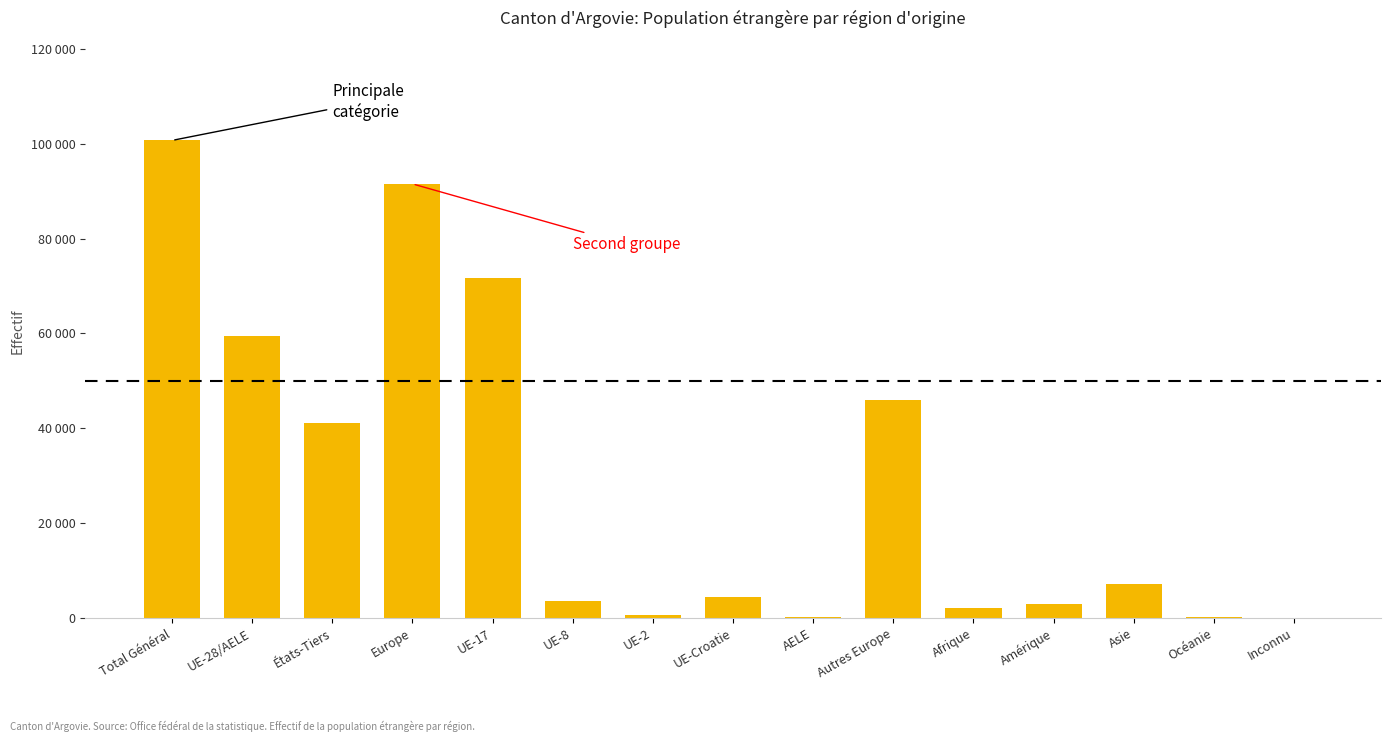

List the labels in order of value, largest first.

Total Général, Europe, UE-17, UE-28/AELE, Autres Europe, États-Tiers, Asie, UE-Croatie, UE-8, Amérique, Afrique, UE-2, AELE, Océanie, Inconnu